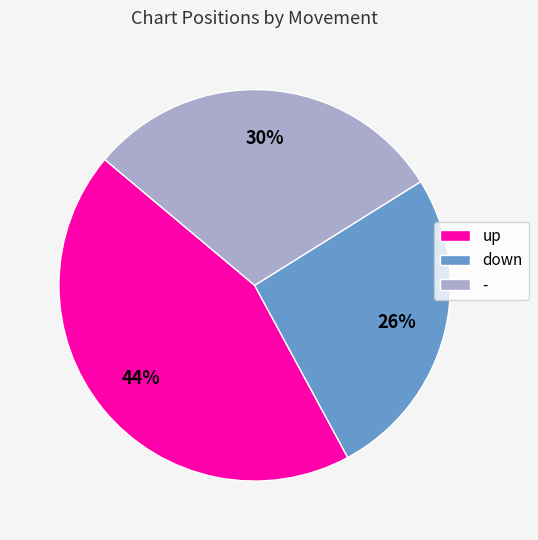

To the nearest percent, what is the difference between the largest and smallest slice percentages?

18%